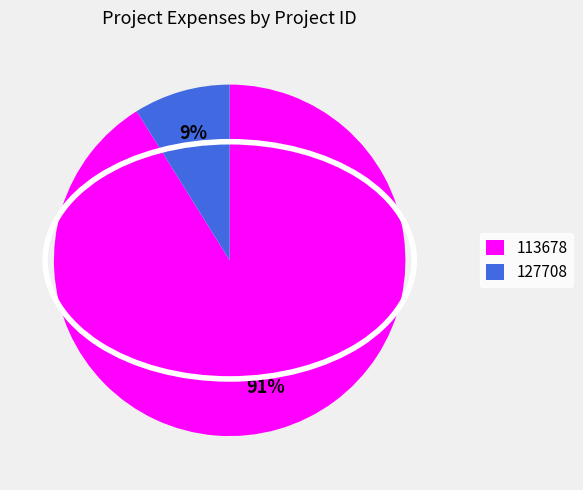

Between 127708 and 113678, which is larger?

113678